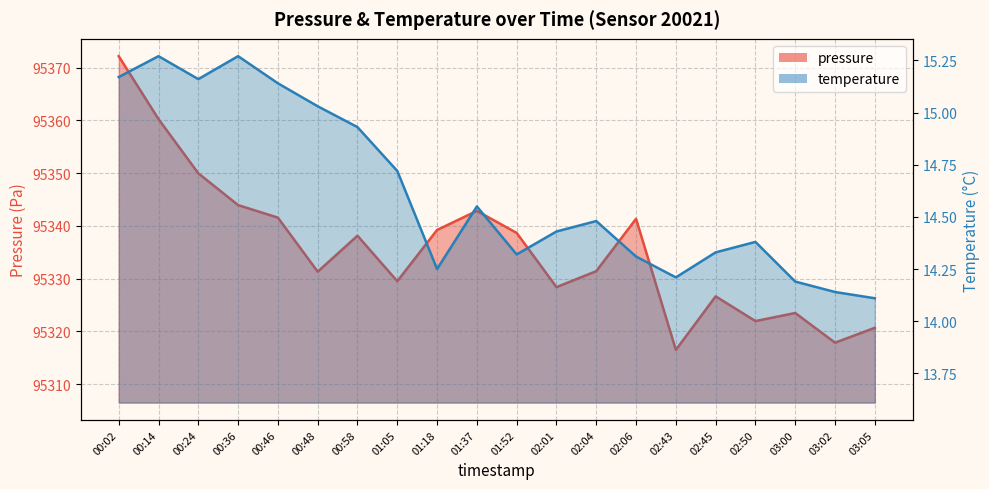

The value of temperature at 03:02 is 5.4. True or false?

False